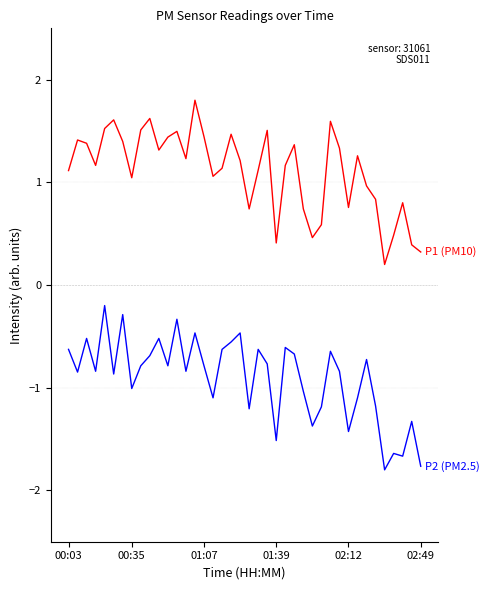

What is the smallest value displayed?

-1.8